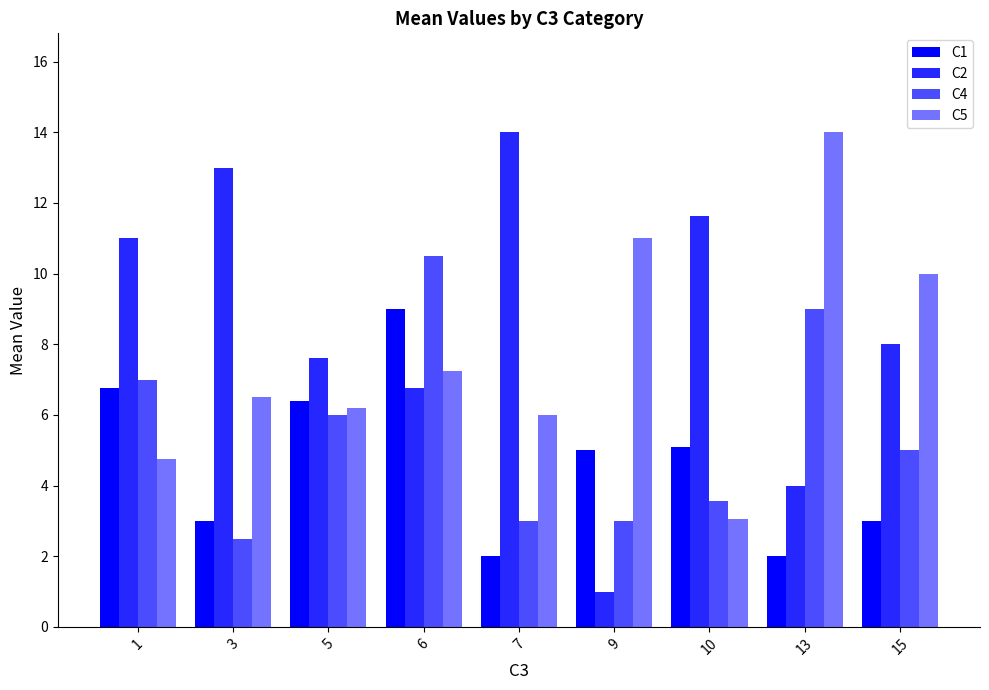

How many data points in C1 are less than 5?

4